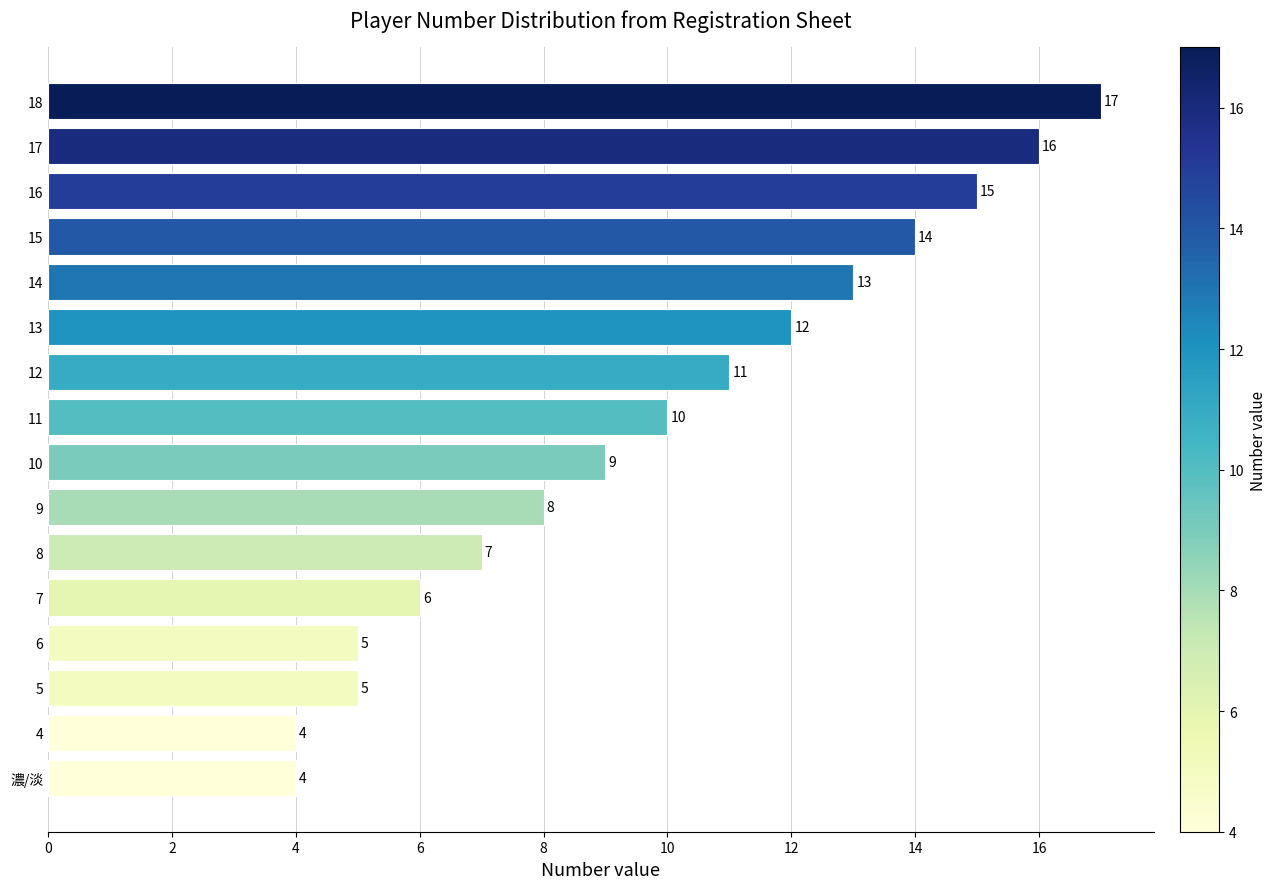

Does the chart contain stacked bars?

No